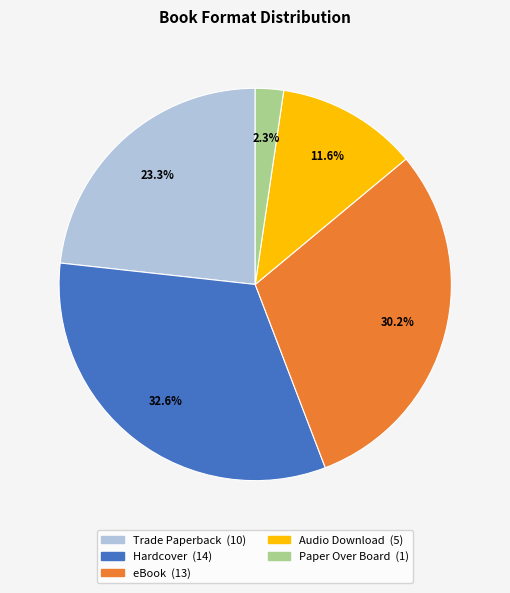

Is there any slice that represents more than half of the pie?

No